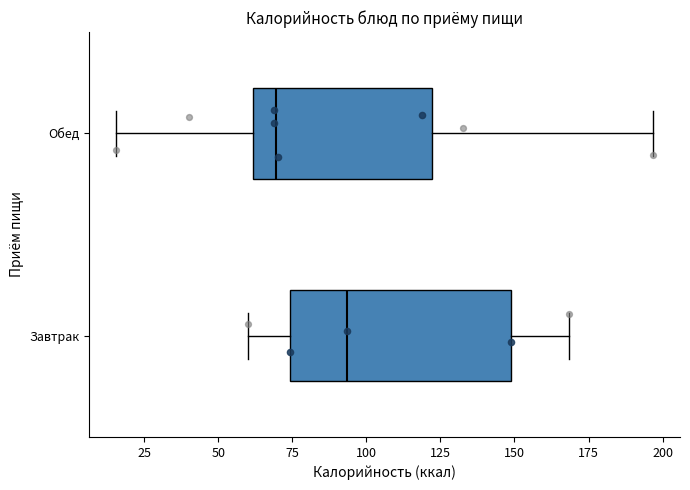

Reading bottom to top, read every box against the x-axis: the position of its median line, the range the box covers, and the ends of its whiskers. The values are not printed on the chart, so give them approximately, as read against the axis.

Завтрак: median 95, box 75 to 150, whiskers 60 to 170
Обед: median 70, box 60 to 120, whiskers 15 to 195